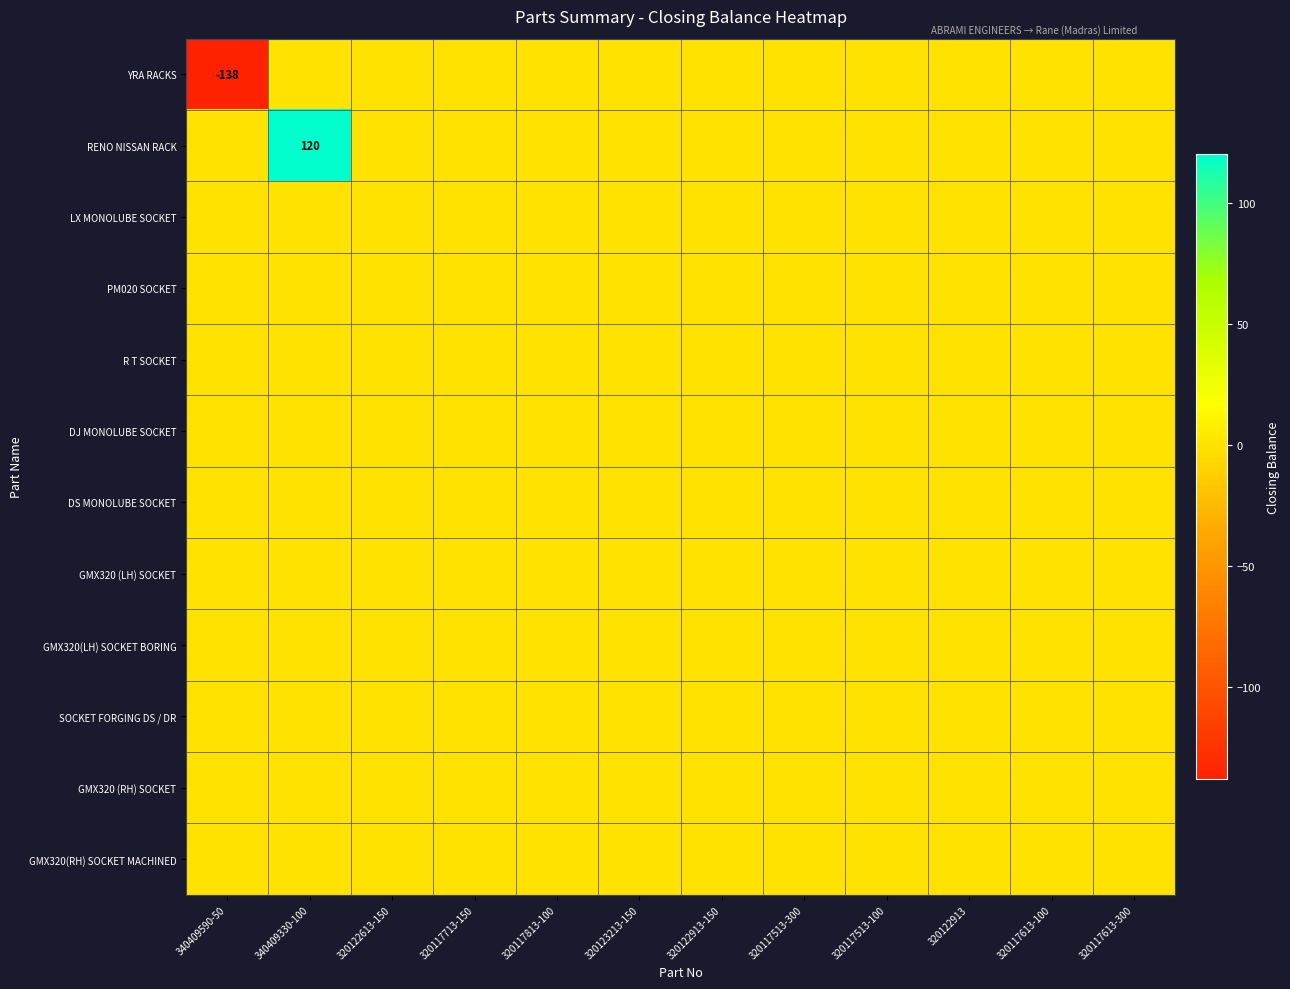

Which has a higher value, 340409590-50 or 320117613-300?

320117613-300